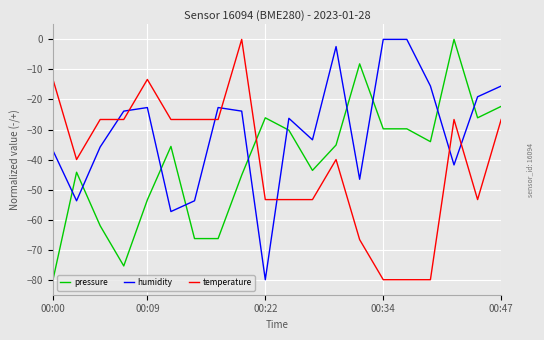

After their last crossing, which series has the higher values: temperature or humidity?

humidity